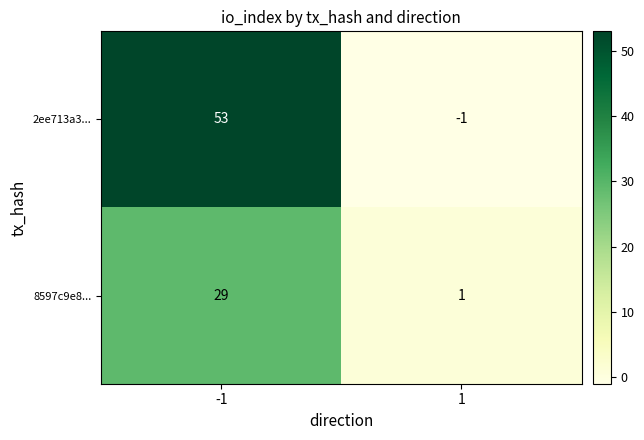

What is the spread (max minus min) of values at -1?

24